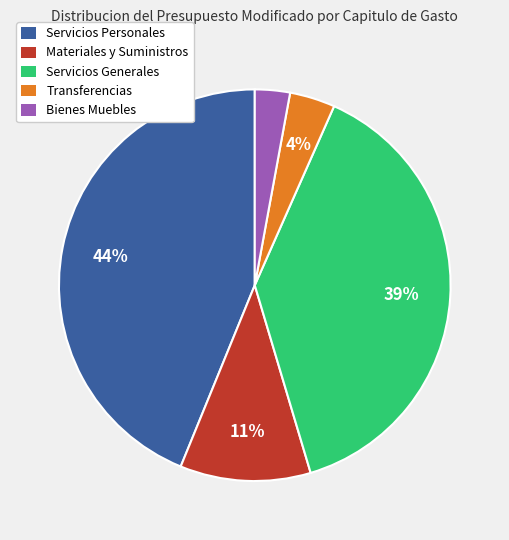

To the nearest percent, what is the difference between the largest and smallest slice percentages?

41%